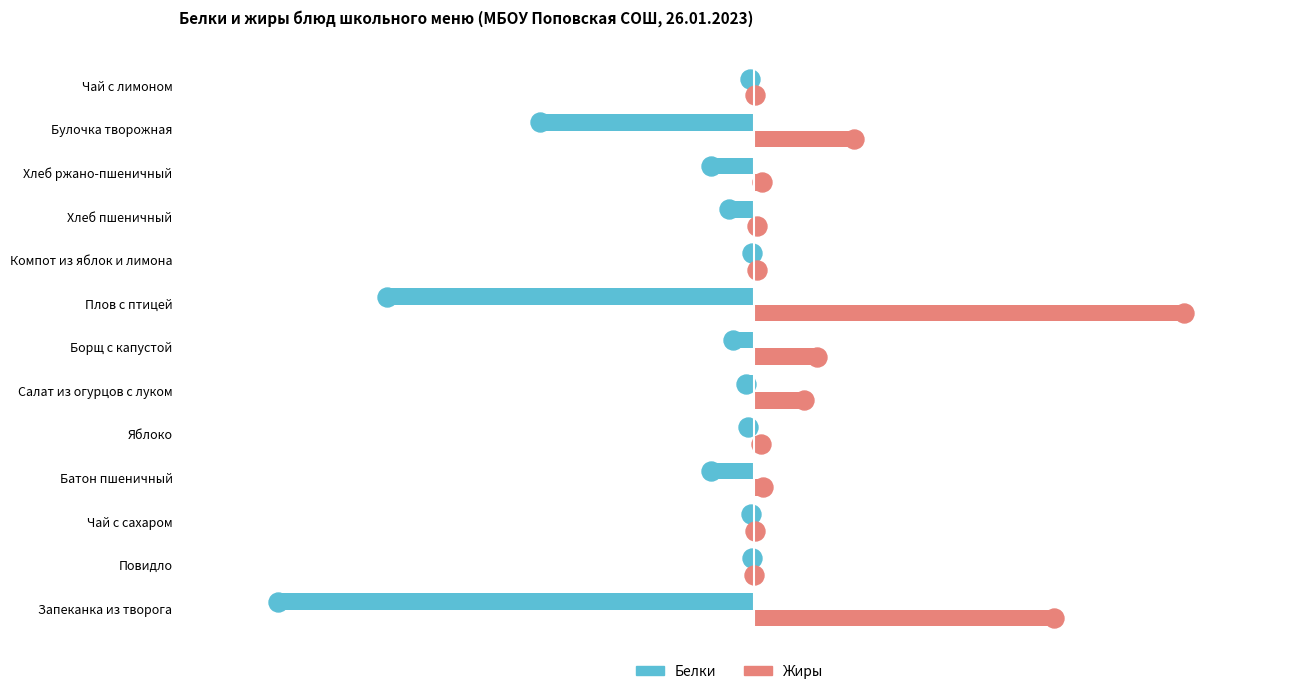

Which series has the largest total across all categories?

Жиры